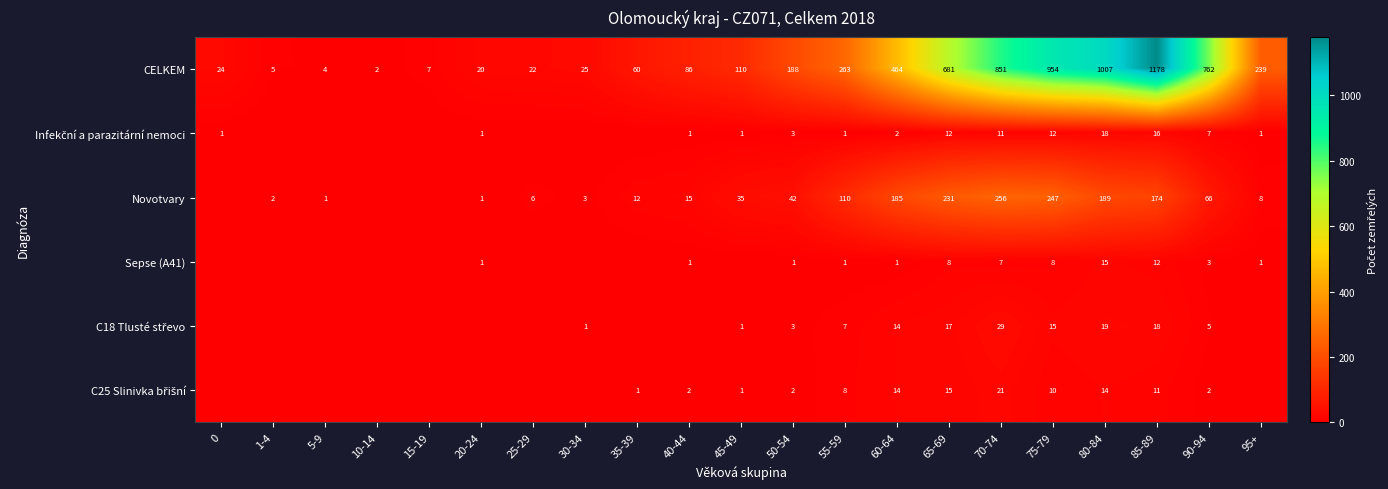

What is the difference between the Novotvary values at 30-34 and 60-64?

182